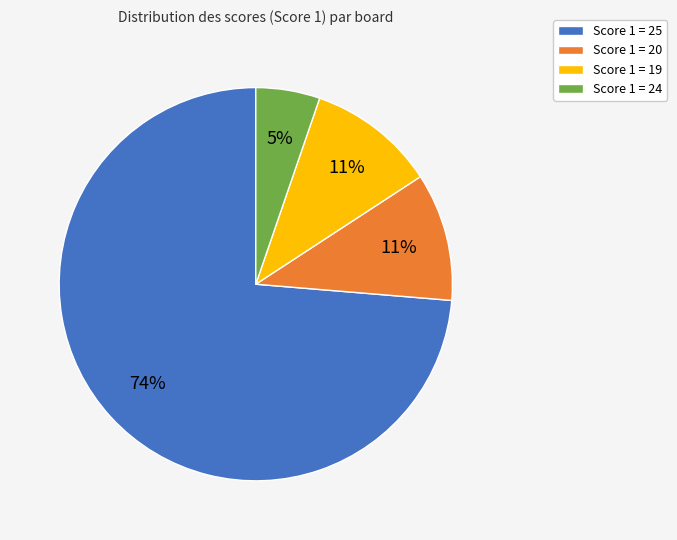

Which slice represents more than half of the pie?

Score 1 = 25